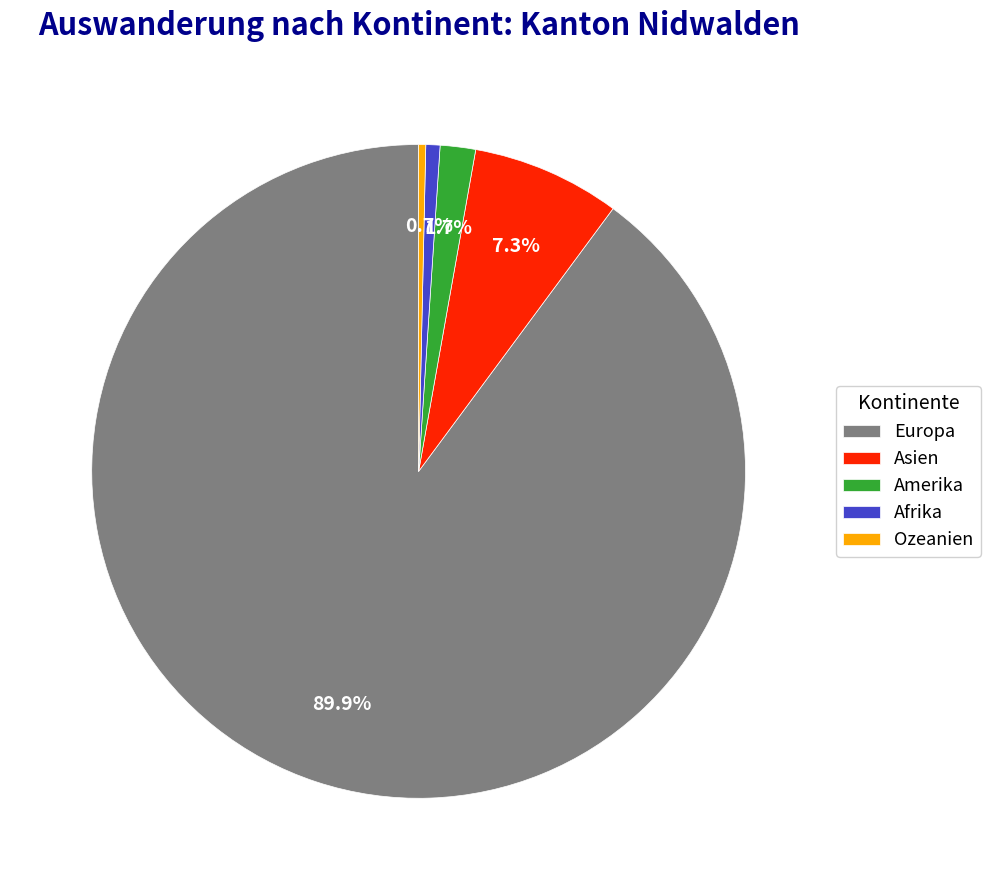

Which has a higher value, Asien or Europa?

Europa